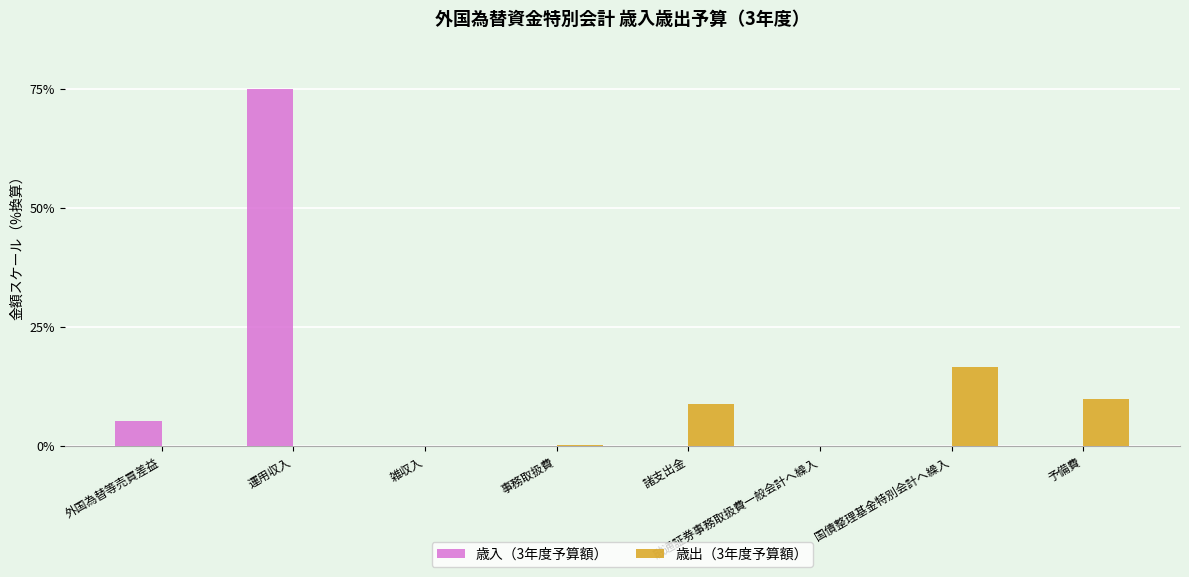

What are all the series names shown in the legend?

歳入（3年度予算額）, 歳出（3年度予算額）